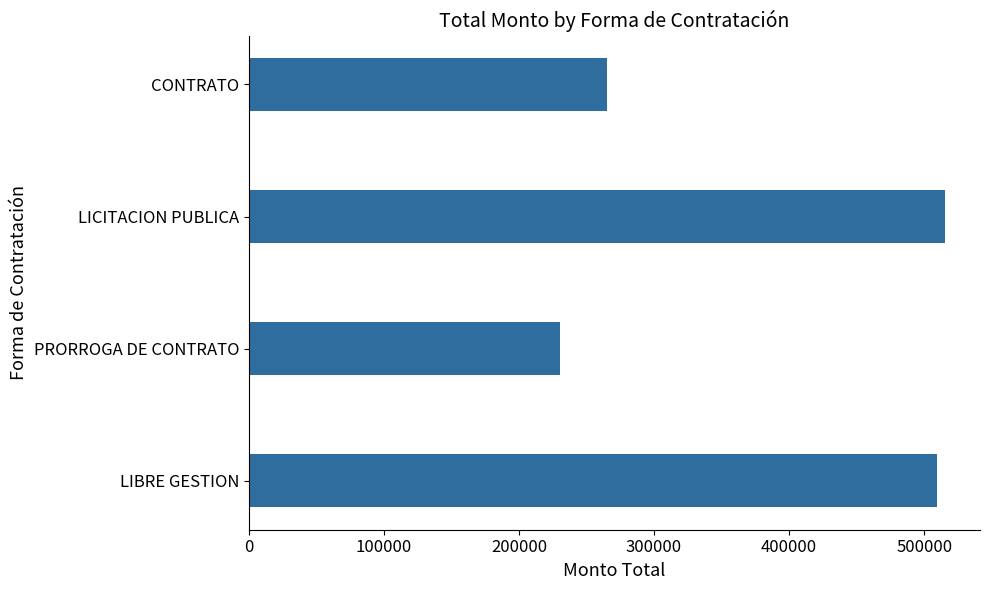

The chart shows a value of 758259.3 at LIBRE GESTION. True or false?

False